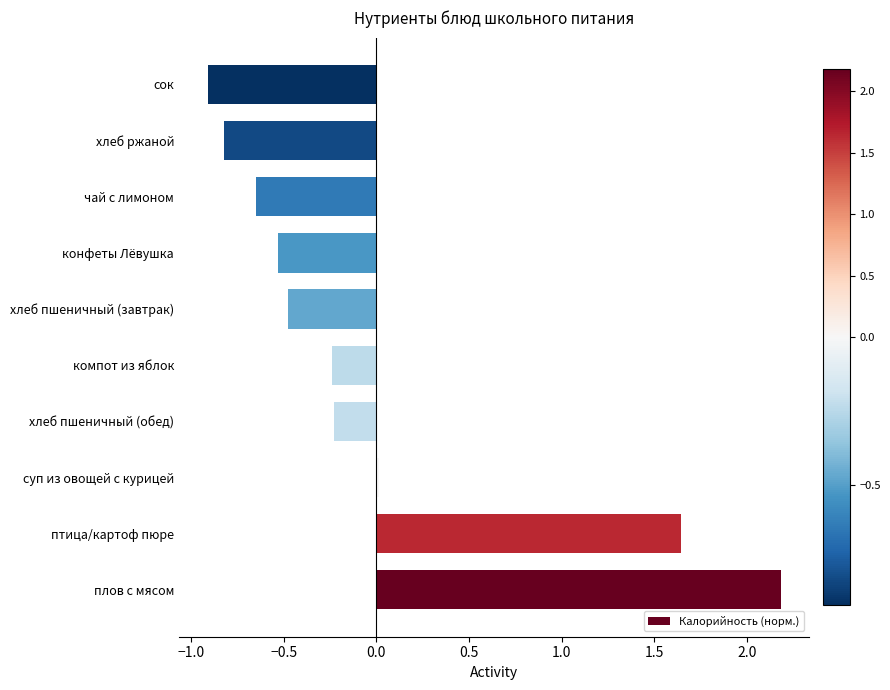

Does the chart contain stacked bars?

No